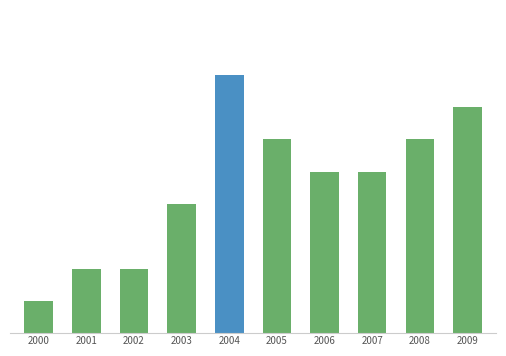

What is the value of the 1st bar from the left?

1